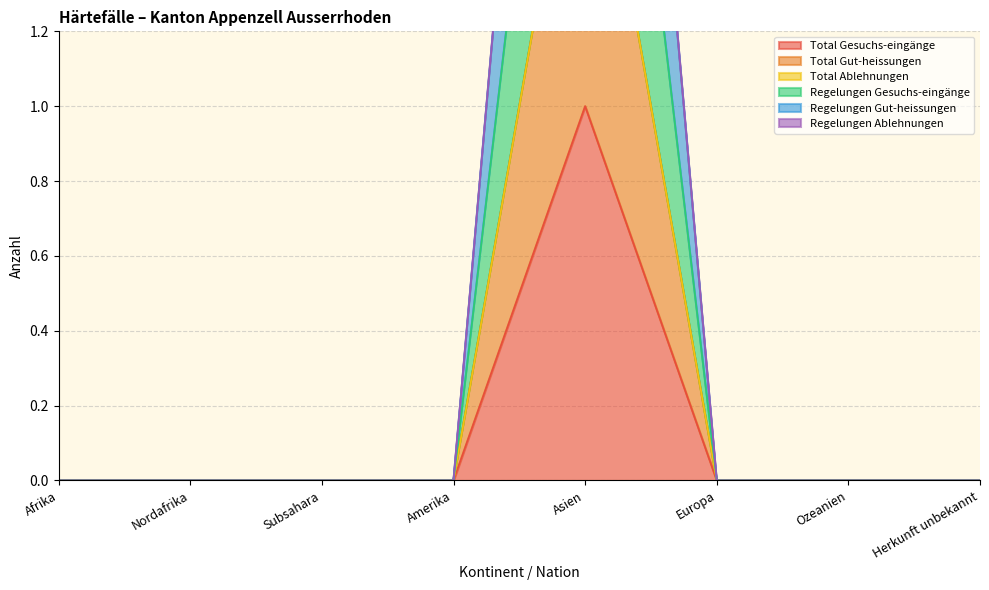

True or false: Total Gesuchs-eingänge and Regelungen Gut-heissungen intersect in this chart.

False